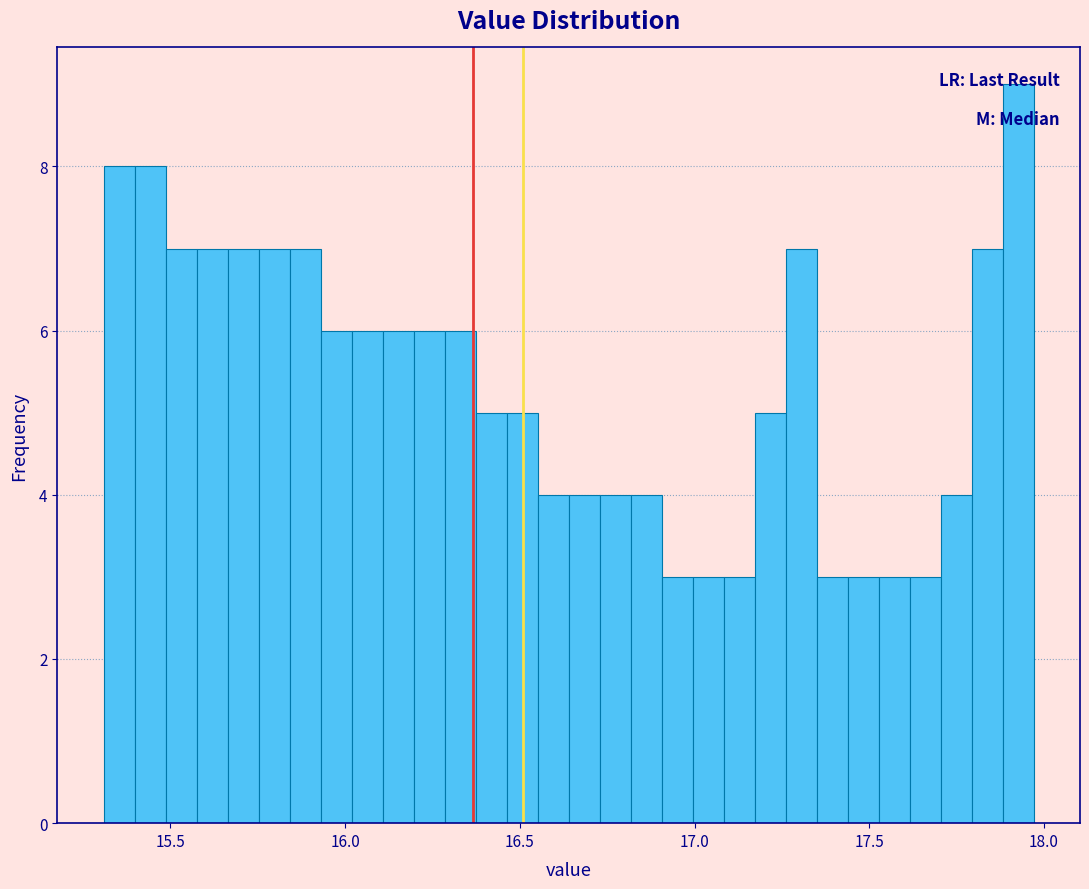

Read against the x-axis, roughly where is the centre of the tallest bar?

17.95